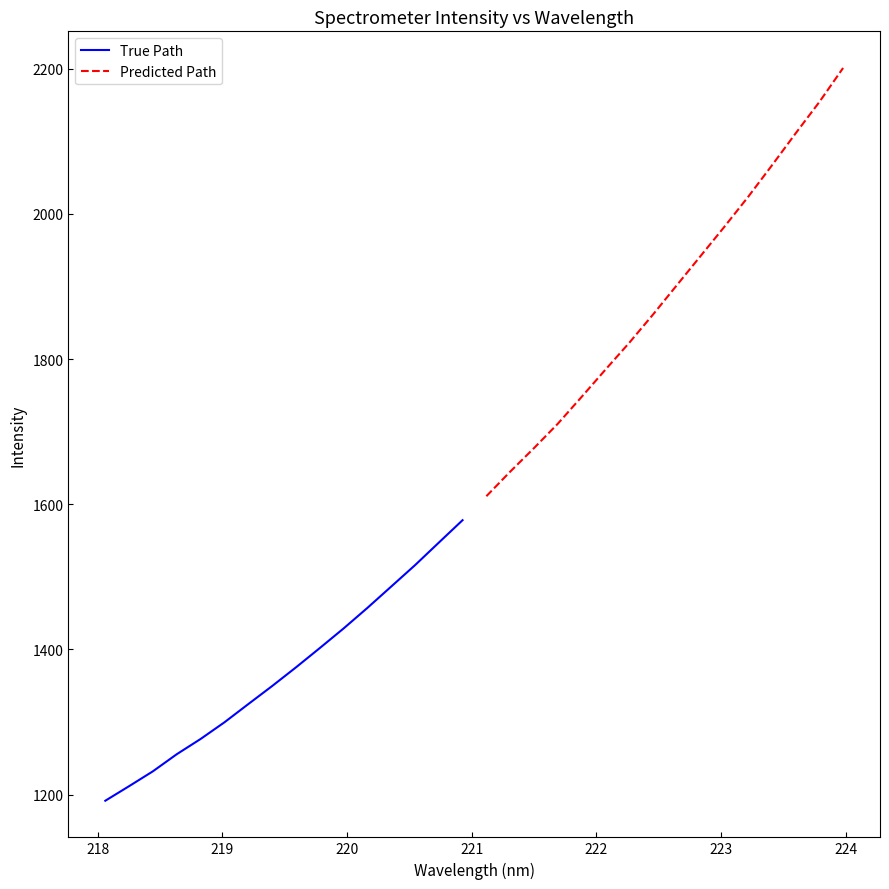

At how many categories does at least one series exceed 1942?

6